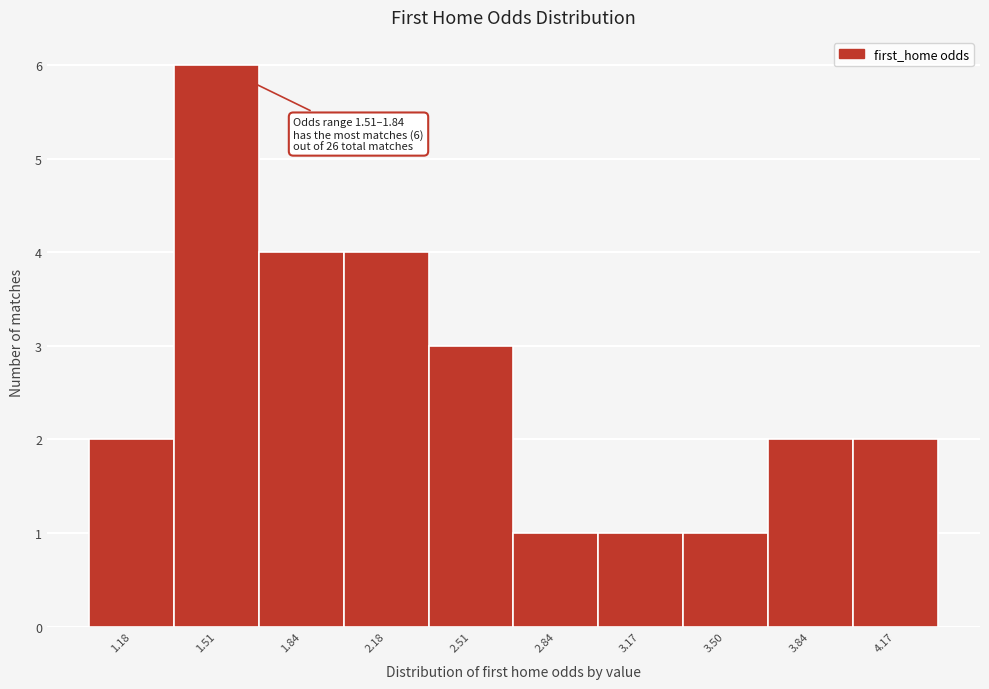

Reading right to left, extract all data points from this chart.

4.17=2	3.84=2	3.50=1	3.17=1	2.84=1	2.51=3	2.18=4	1.84=4	1.51=6	1.18=2